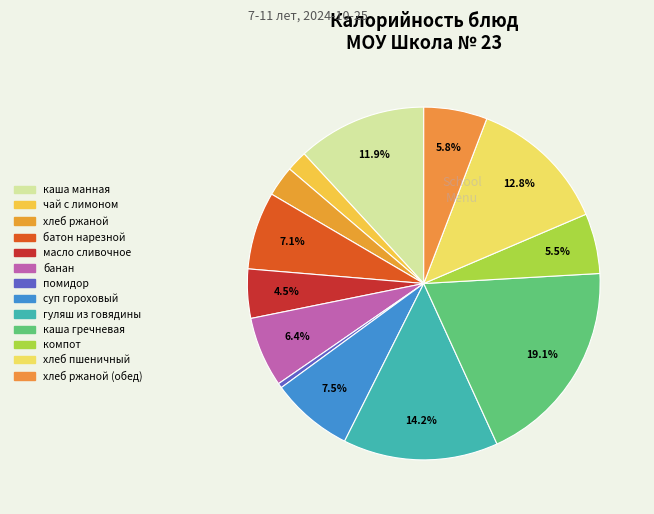

Count the number of slices in the pie.

13